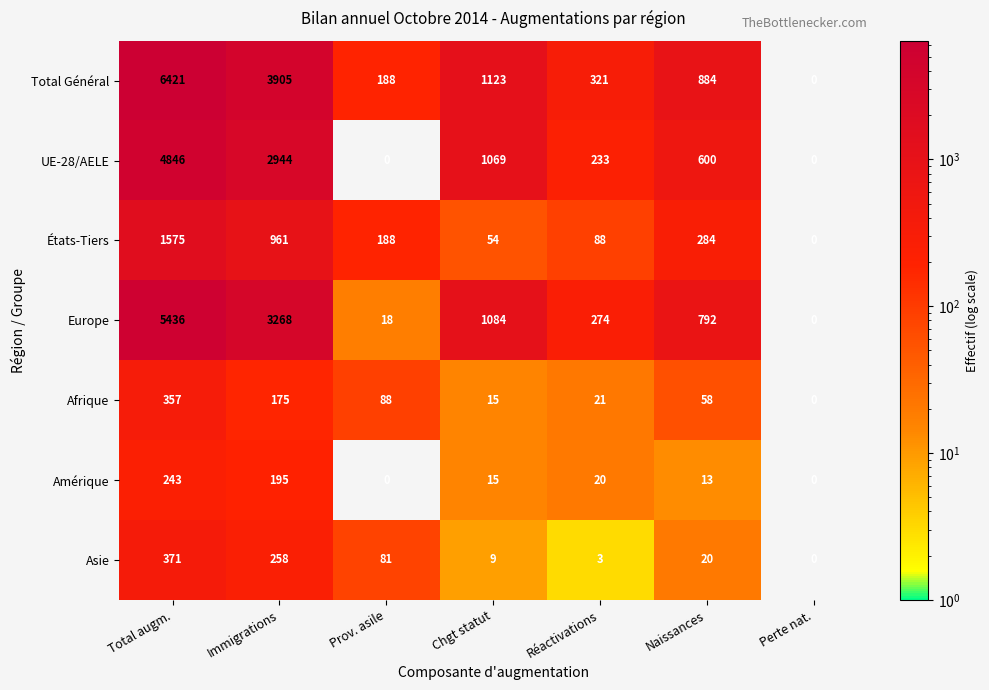

Which series changed the most between Prov. asile and Naissances?

Europe